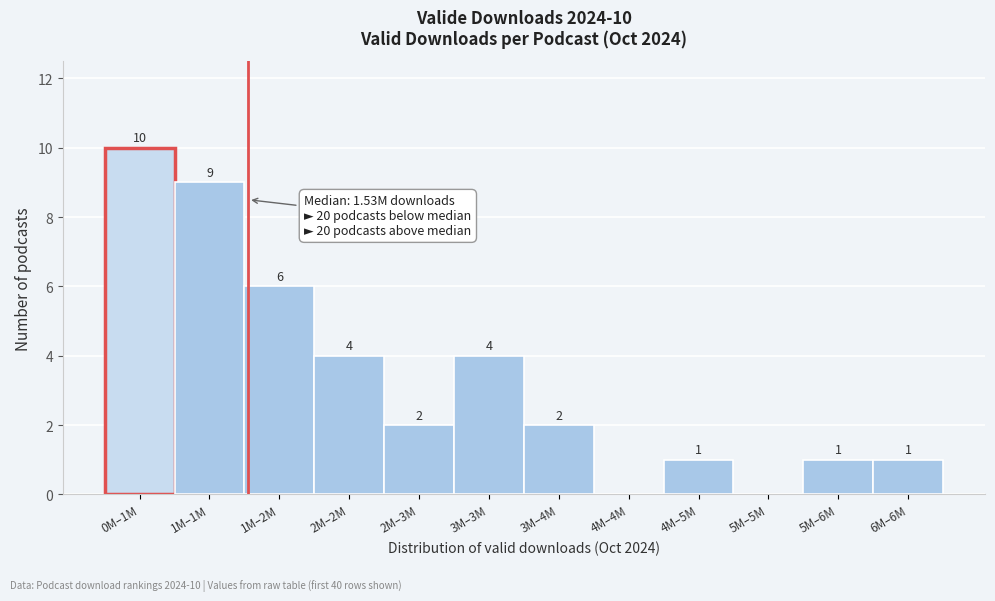

Reading left to right, list all the values displayed in this chart.

0M–1M=10	1M–1M=9	1M–2M=6	2M–2M=4	2M–3M=2	3M–3M=4	3M–4M=2	4M–4M=0	4M–5M=1	5M–5M=0	5M–6M=1	6M–6M=1